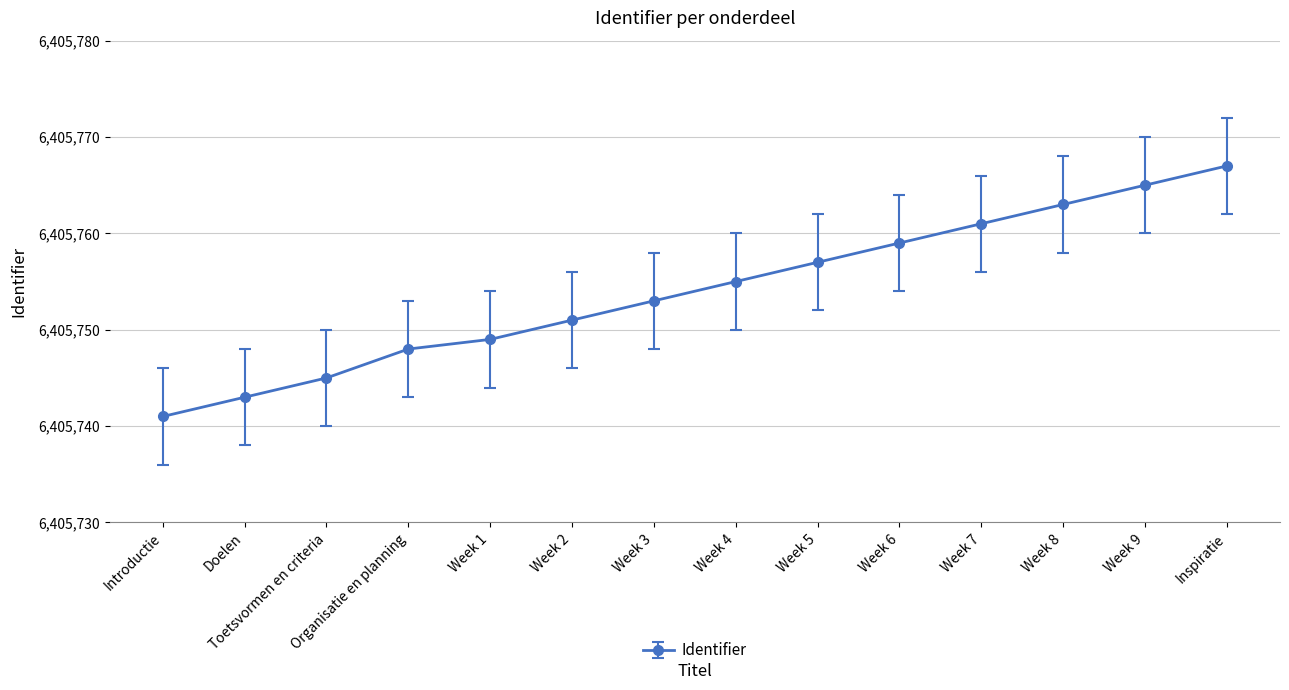

Count the number of categories in the chart.

14